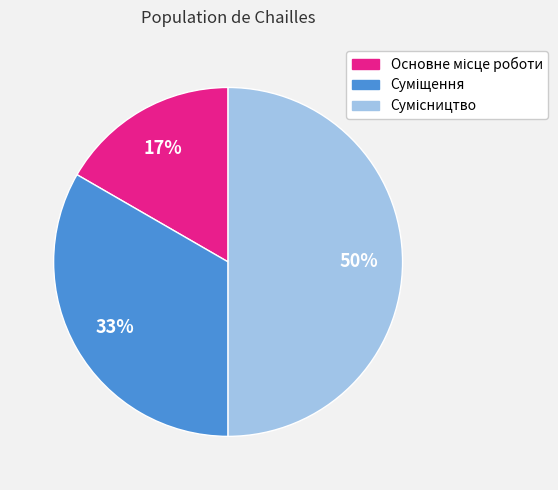

To the nearest percent, what is the difference between the largest and smallest slice percentages?

33%